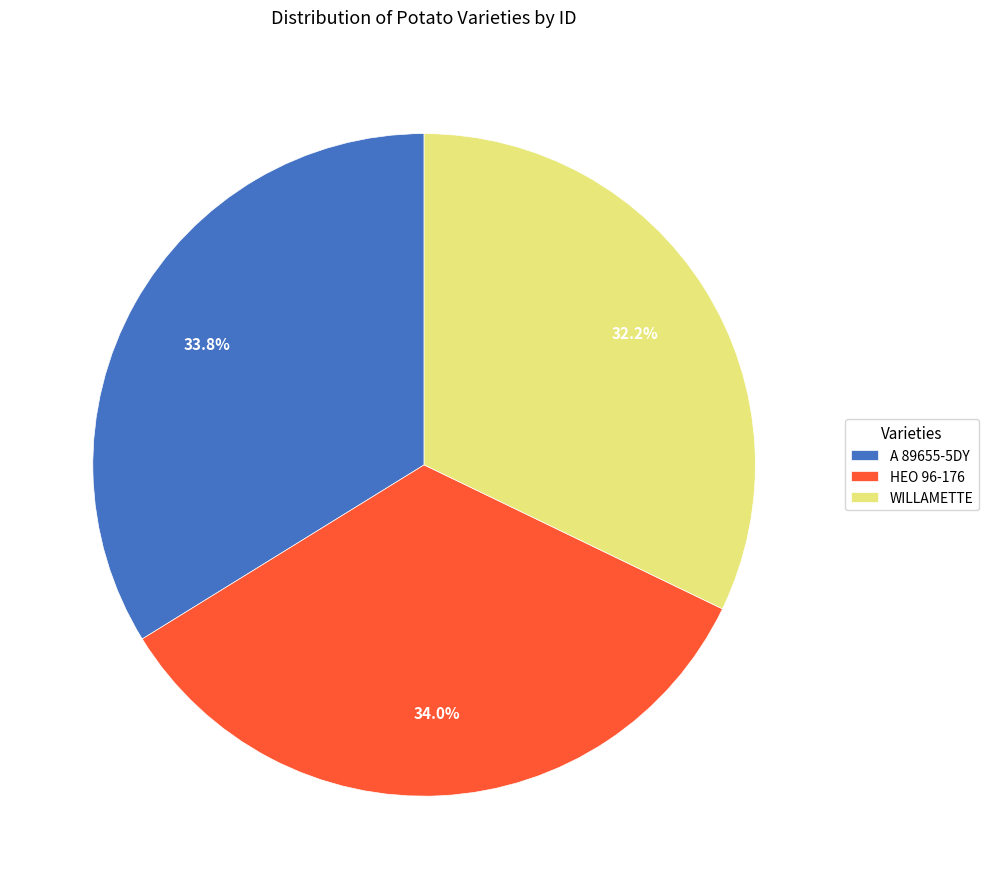

What is the smallest slice in the pie chart?

WILLAMETTE